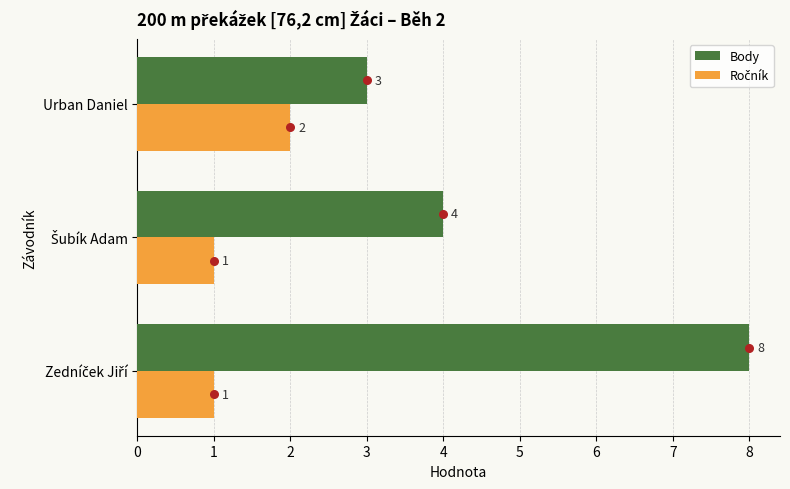

At how many categories does at least one series exceed 6?

1